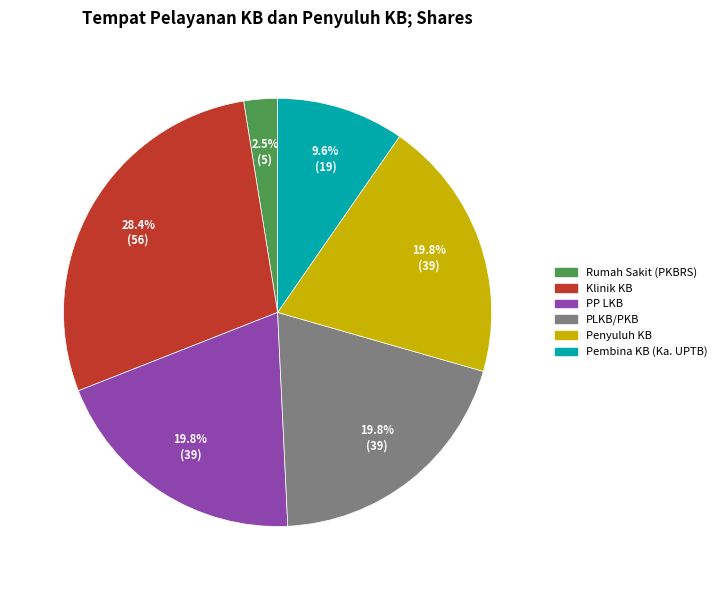

True or false: Penyuluh KB accounts for 33% of the total.

False